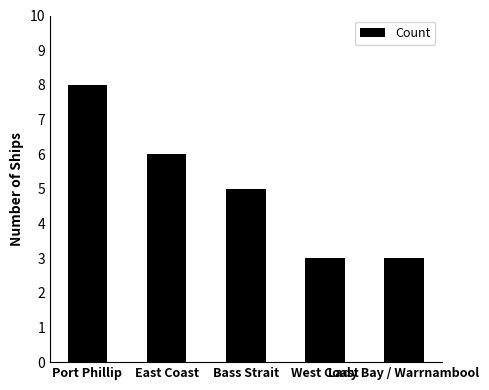

Which category has the highest value across all series?

Port Phillip